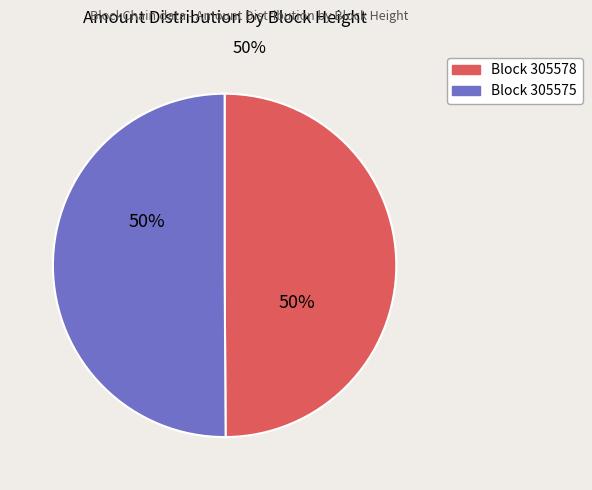

What is the ratio of the value at Block 305575 to the value at Block 305578?

1.0